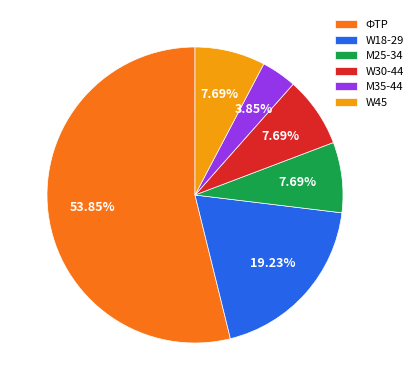

What is the total percentage of M35-44 and M25-34?

11.5%